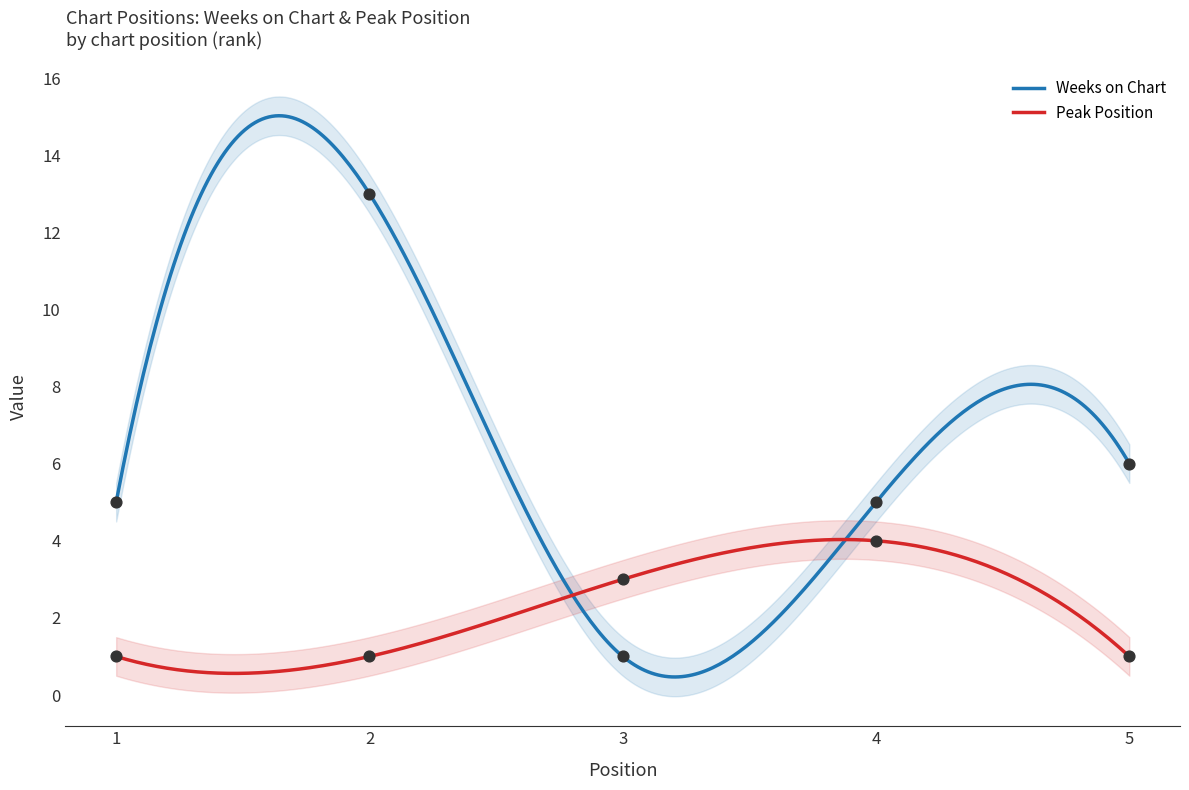

Is the value of Peak Position at 1 greater than the value of Weeks on Chart at 3?

No